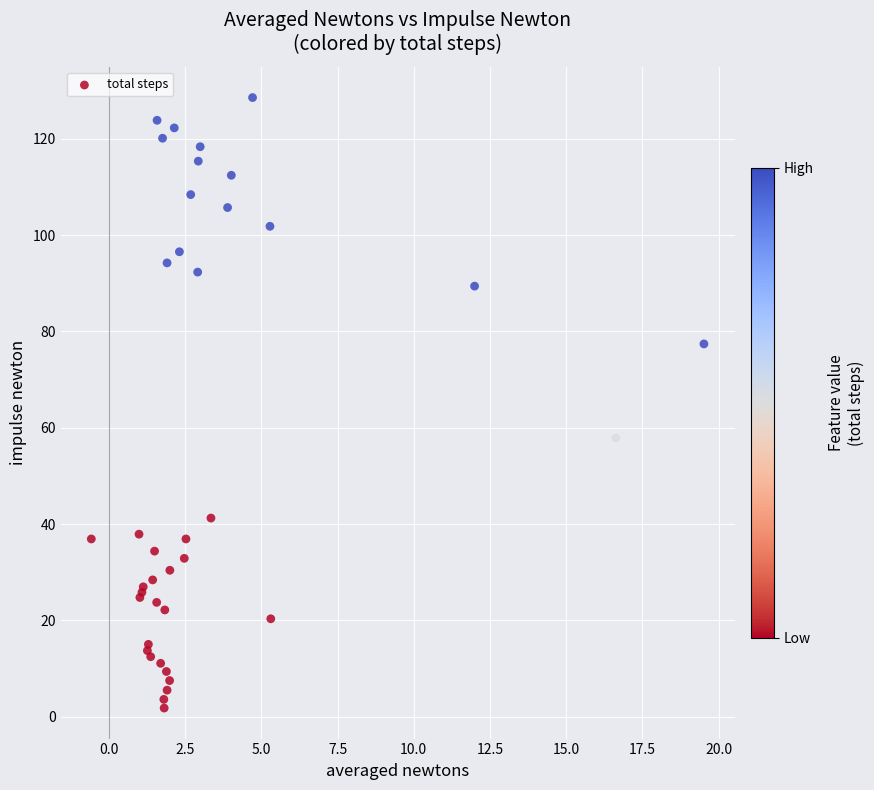

What Y value in the scatter plot is closest to 65?

57.9